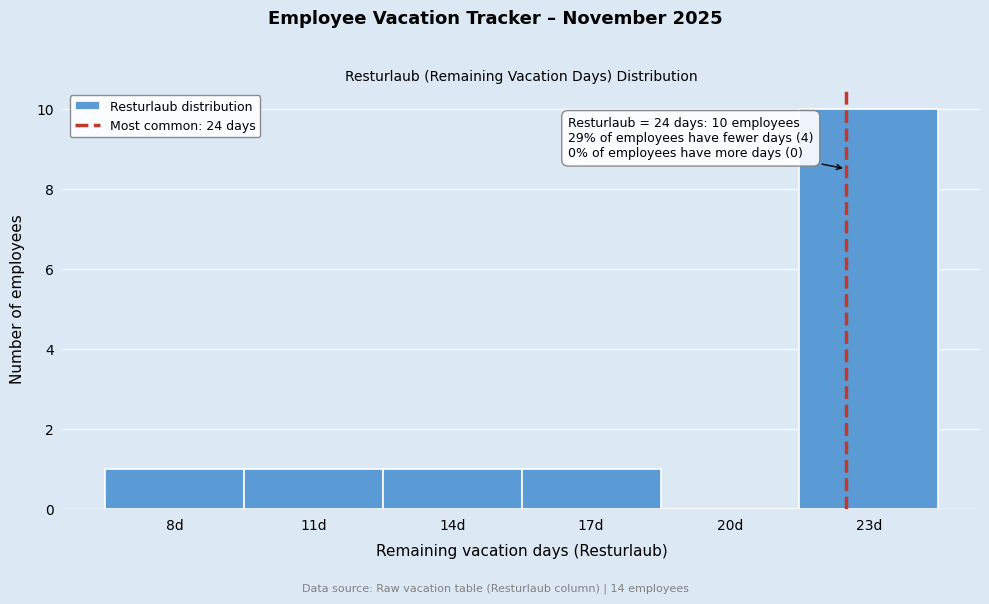

Reading left to right, transcribe all the data shown in this chart.

8d=1	11d=1	14d=1	17d=1	20d=0	23d=10